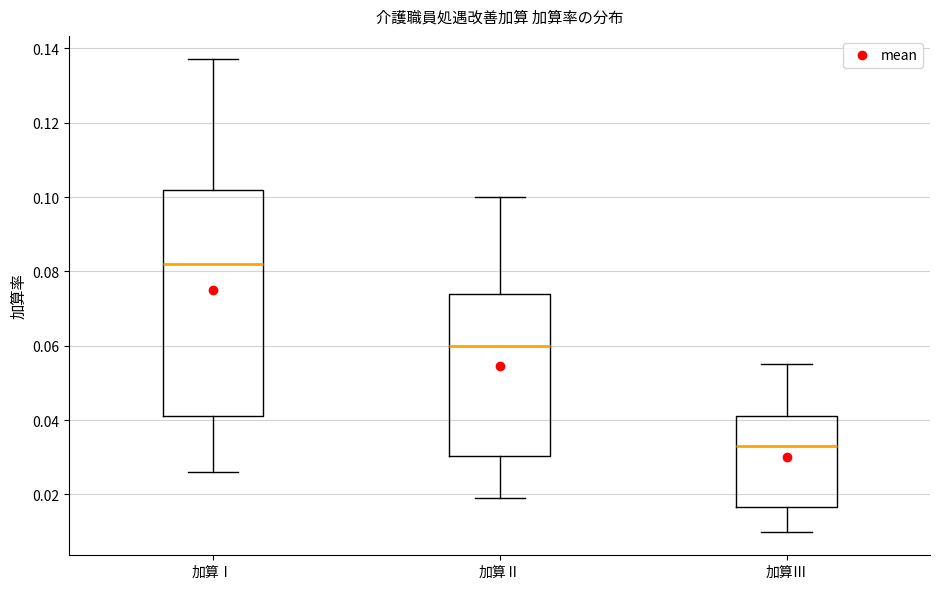

Which box has the lowest median line?

加算Ⅲ